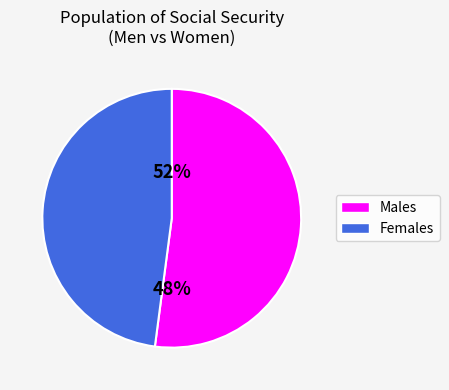

What percentage is the Men slice, to the nearest percent?

52%